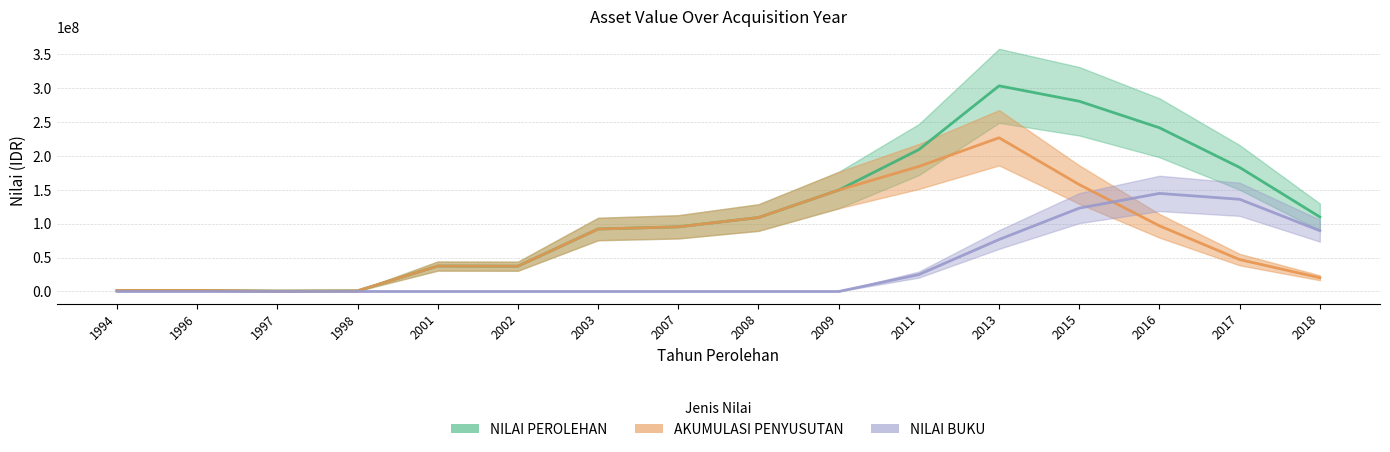

True or false: NILAI PEROLEHAN and NILAI BUKU cross at least once.

False